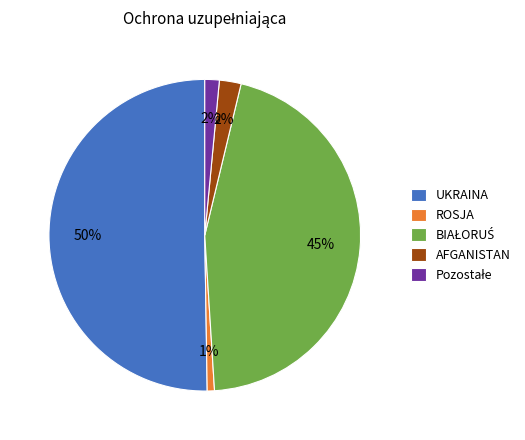

To the nearest percent, what is the average slice percentage?

20%